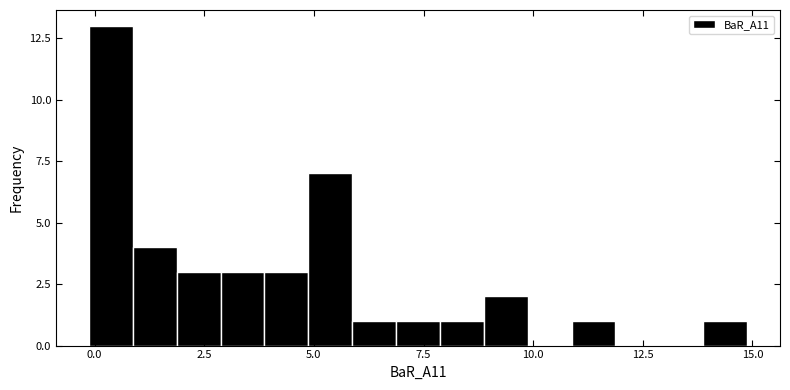

Read against the x-axis, roughly where is the centre of the tallest bar?

0.5